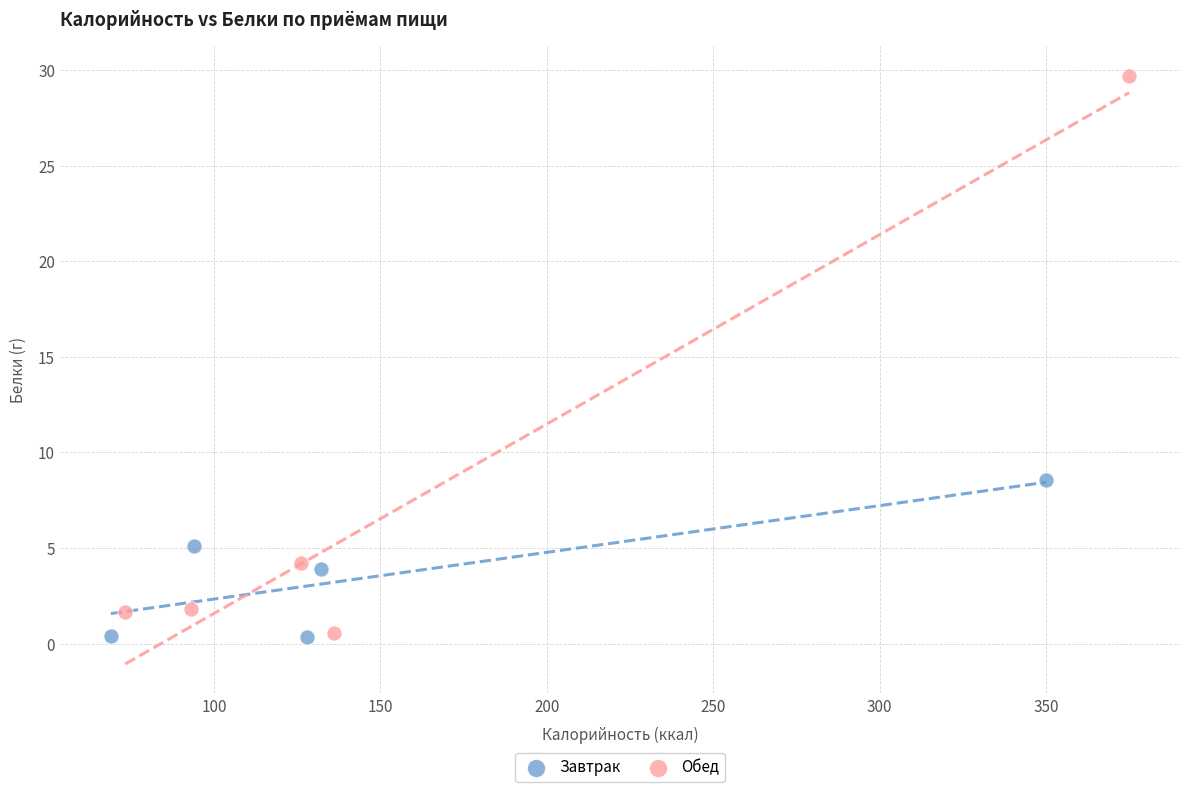

Which series contains the highest Y value?

Обед